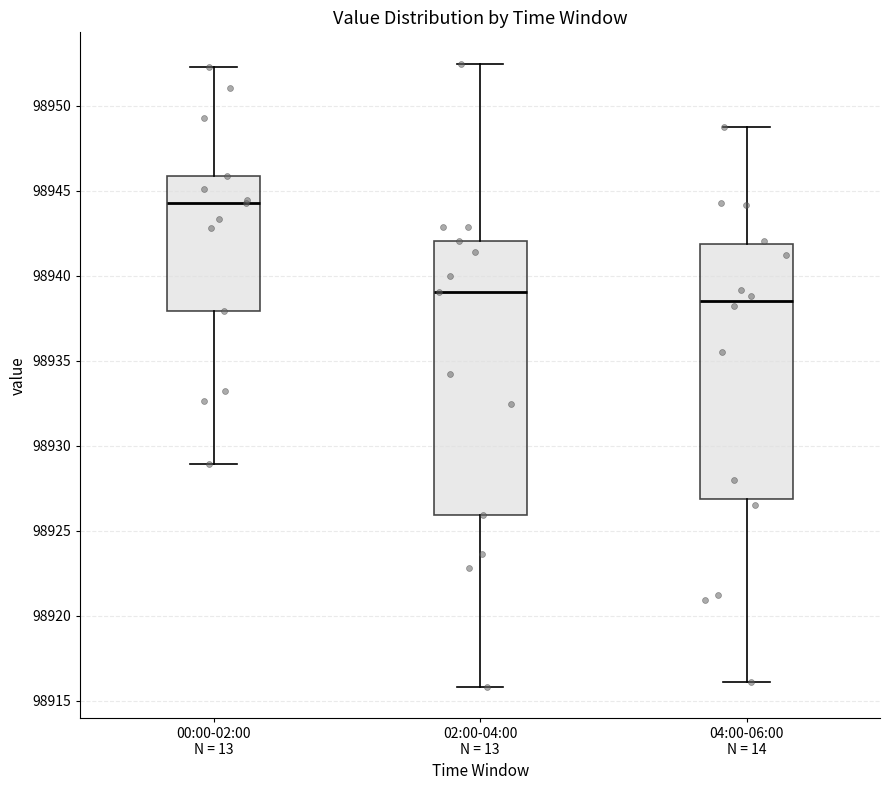

Reading left to right, read every box against the y-axis: the position of its median line, the range the box covers, and the ends of its whiskers. The values are not printed on the chart, so give them approximately, as read against the axis.

00:00-02:00 N = 13: median 98944.5, box 98938.0 to 98946.0, whiskers 98929.0 to 98952.5
02:00-04:00 N = 13: median 98939.0, box 98926.0 to 98942.0, whiskers 98916.0 to 98952.5
04:00-06:00 N = 14: median 98938.5, box 98927.0 to 98942.0, whiskers 98916.0 to 98949.0